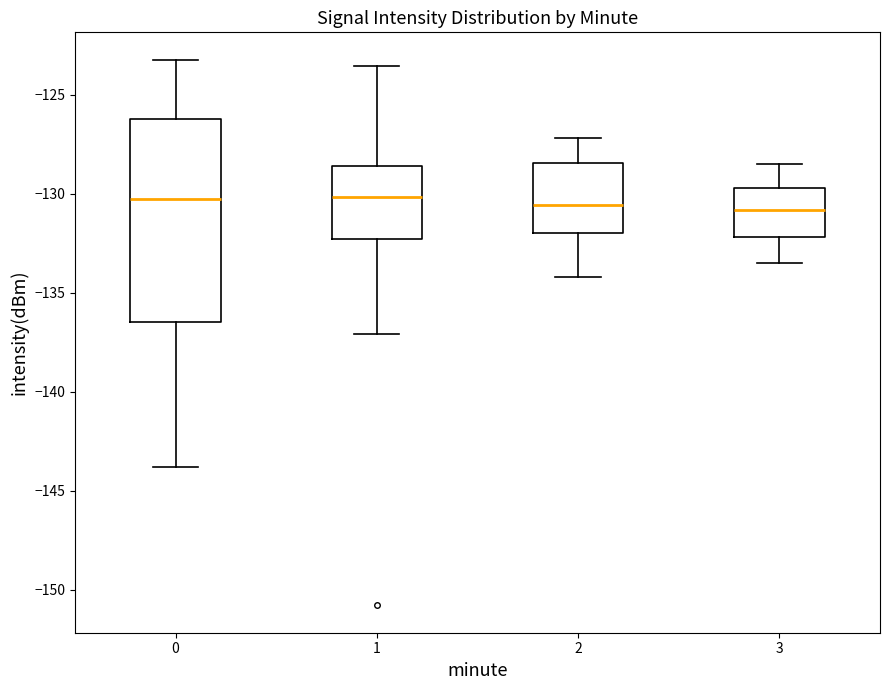

Reading left to right, transcribe this box plot: for each box, give where its median line is, the range the box spans, and where its two whiskers end, as read against the y-axis. The values are not printed on the chart, so give them approximately, as read against the axis.

0: median -130.5, box -136.5 to -126.0, whiskers -144.0 to -123.0
1: median -130.0, box -132.5 to -128.5, whiskers -137.0 to -123.5
2: median -130.5, box -132.0 to -128.5, whiskers -134.0 to -127.0
3: median -131.0, box -132.0 to -129.5, whiskers -133.5 to -128.5